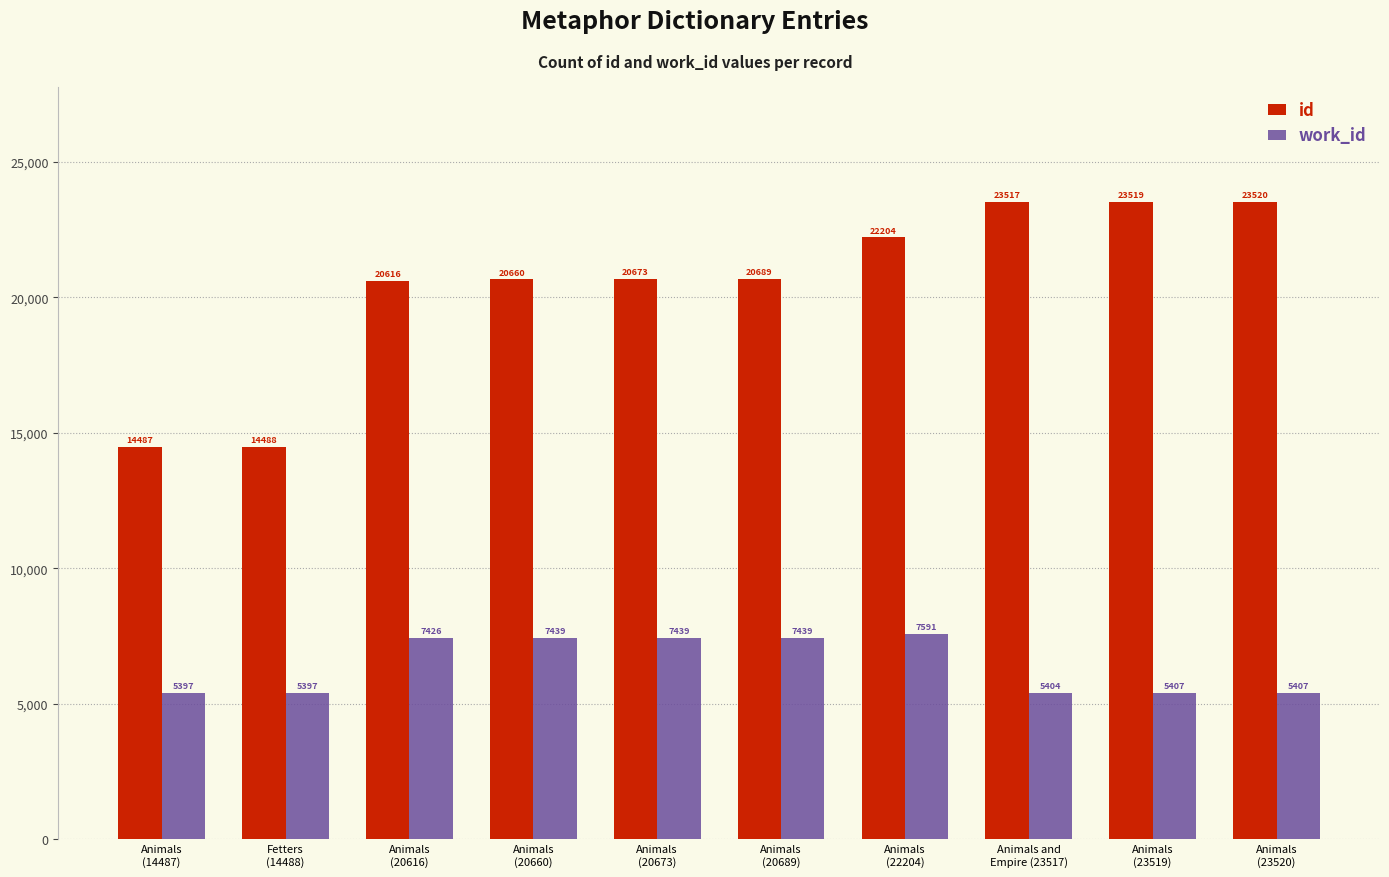

Between Animals
(14487) and Animals
(20660), which series saw the biggest shift?

id